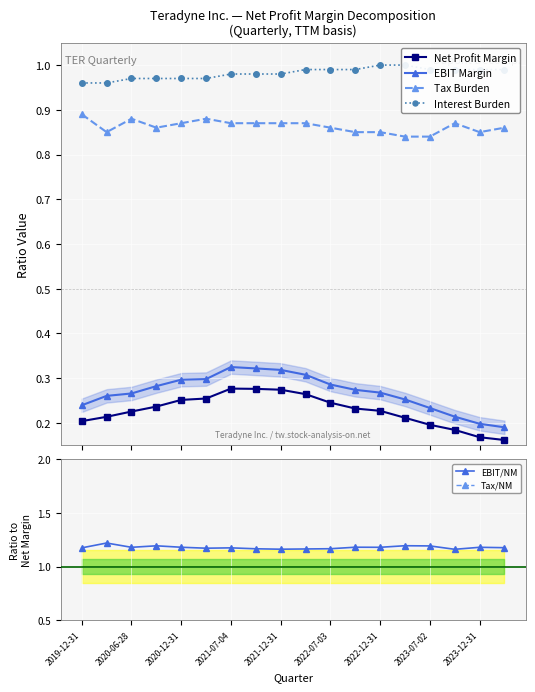

Read the Interest Burden value at 13.

1.0